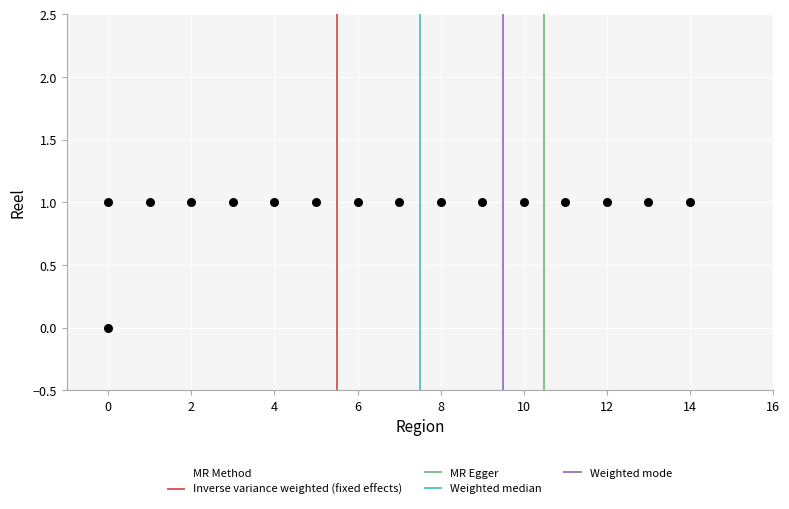

List the coordinates of all points as (X, Y) pairs, reading left to right.

(0, 1)  (0, 0)  (1, 1)  (2, 1)  (3, 1)  (4, 1)  (5, 1)  (6, 1)  (7, 1)  (8, 1)  (9, 1)  (10, 1)  (11, 1)  (12, 1)  (13, 1)  (14, 1)